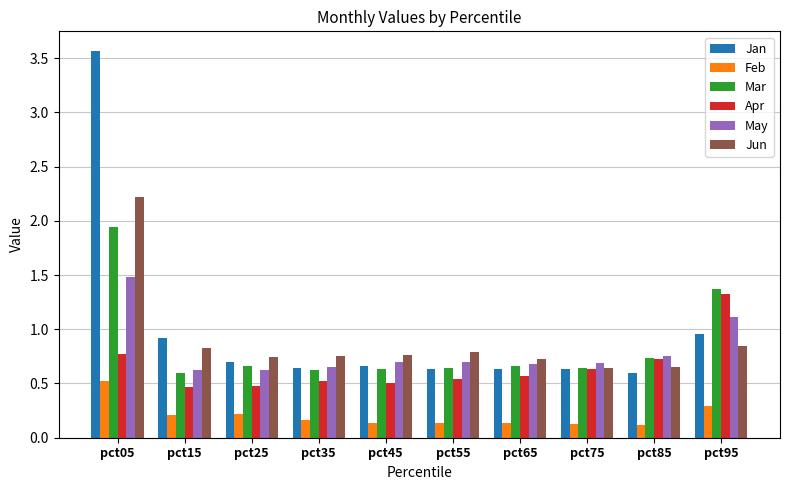

How many data points does each series have?

10